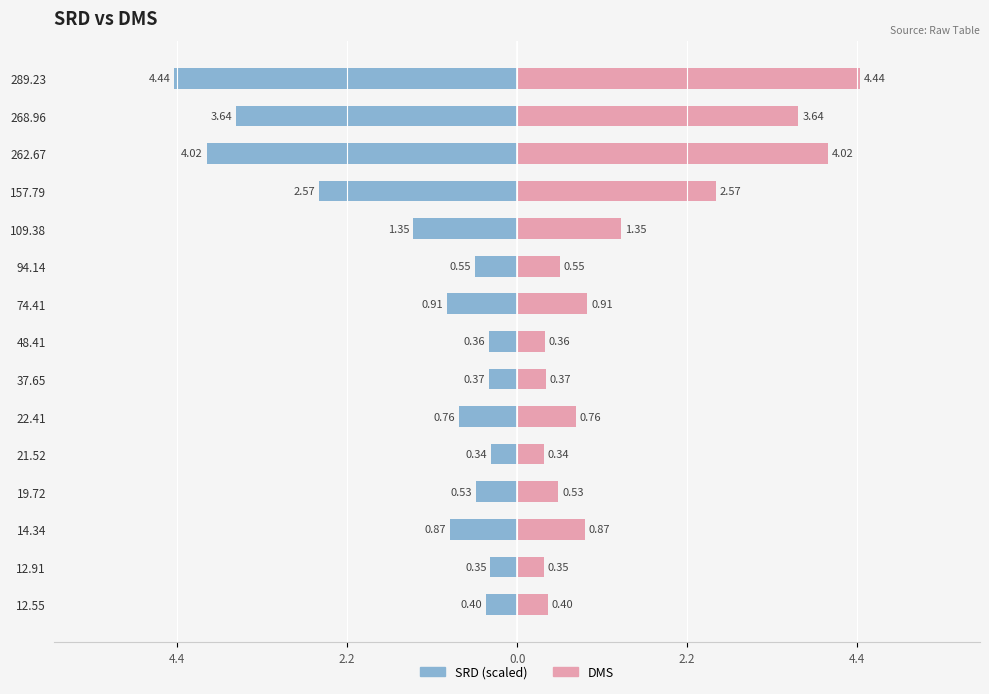

How many bars are there in total?

30